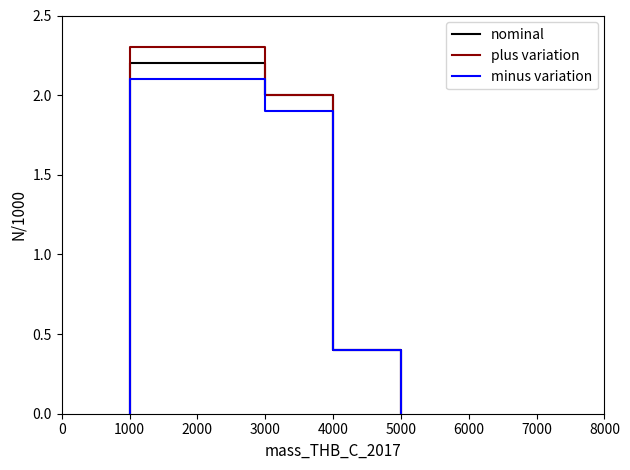

True or false: plus variation has a value of 4.1 at 3000.

False